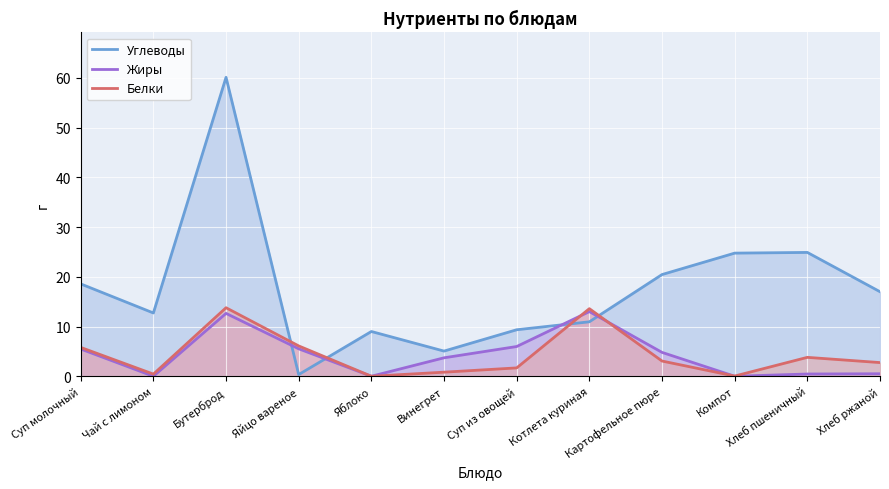

How many data points does each series have?

12